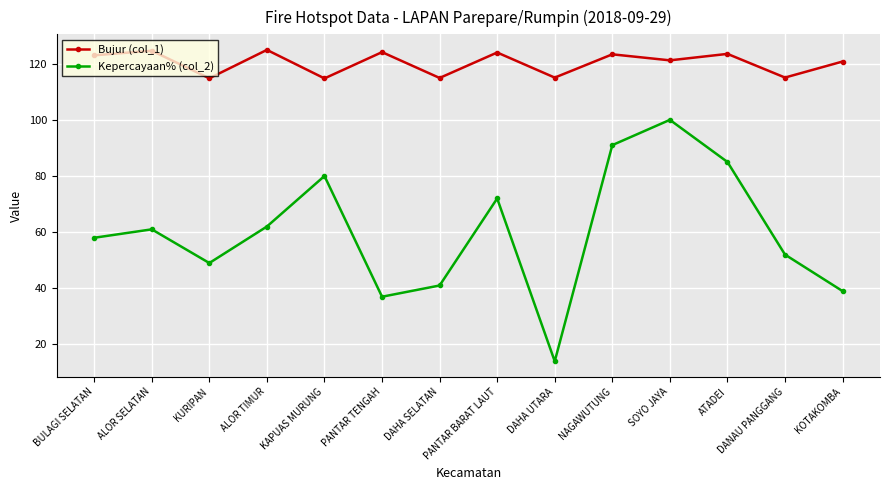

True or false: Bujur (col_1) has a value of 57.5 at ALOR TIMUR.

False